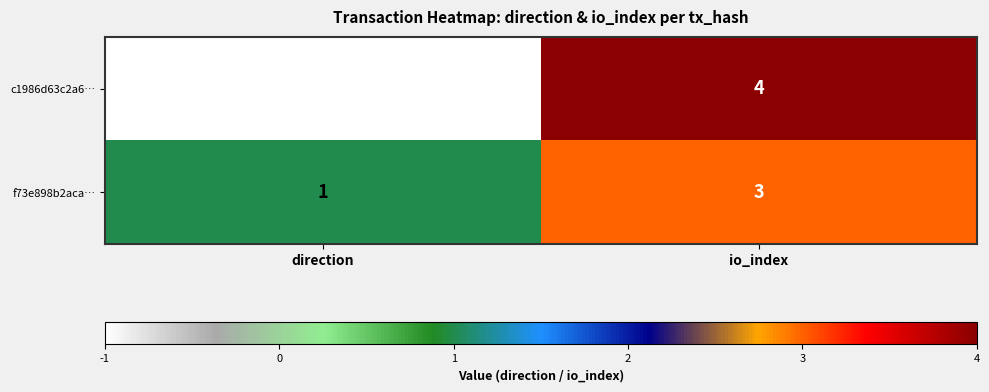

What value does the f73e898b2aca… series have at io_index?

3